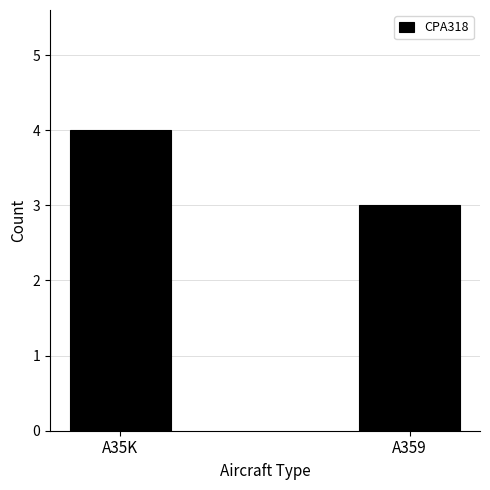

What position from the right is A359?

1